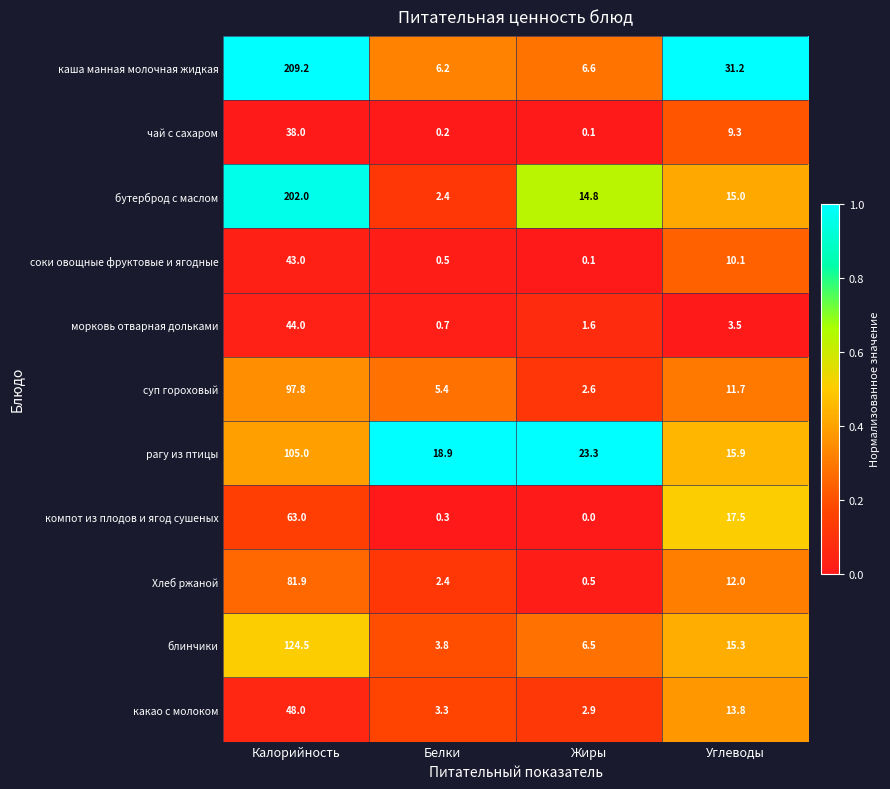

Where is Хлеб ржаной nearest to the value 41?

Углеводы